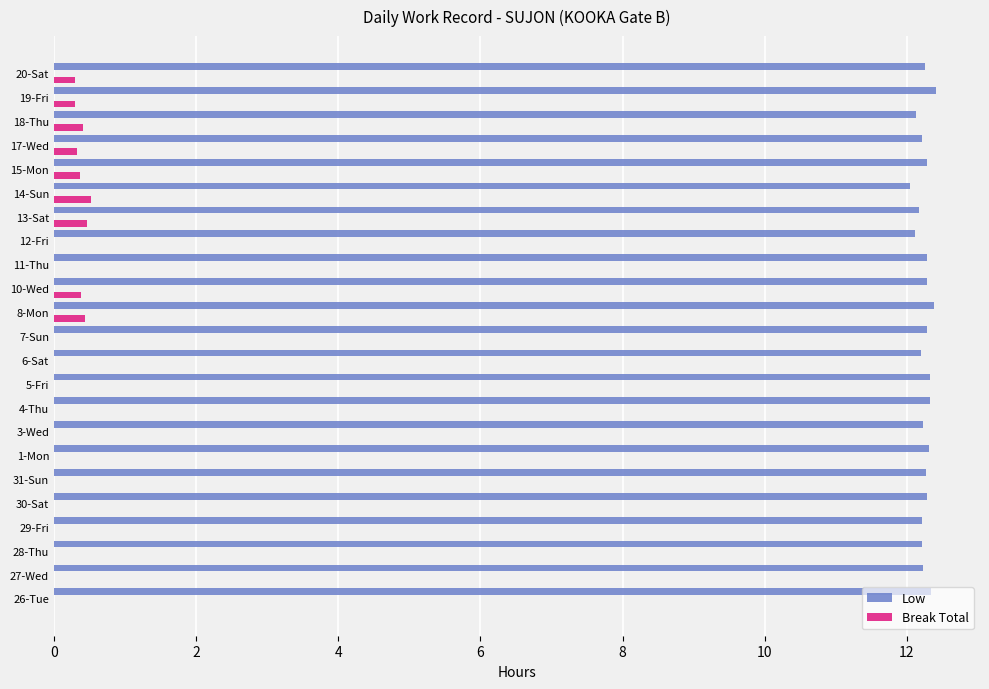

Which series has the largest total across all categories?

Low